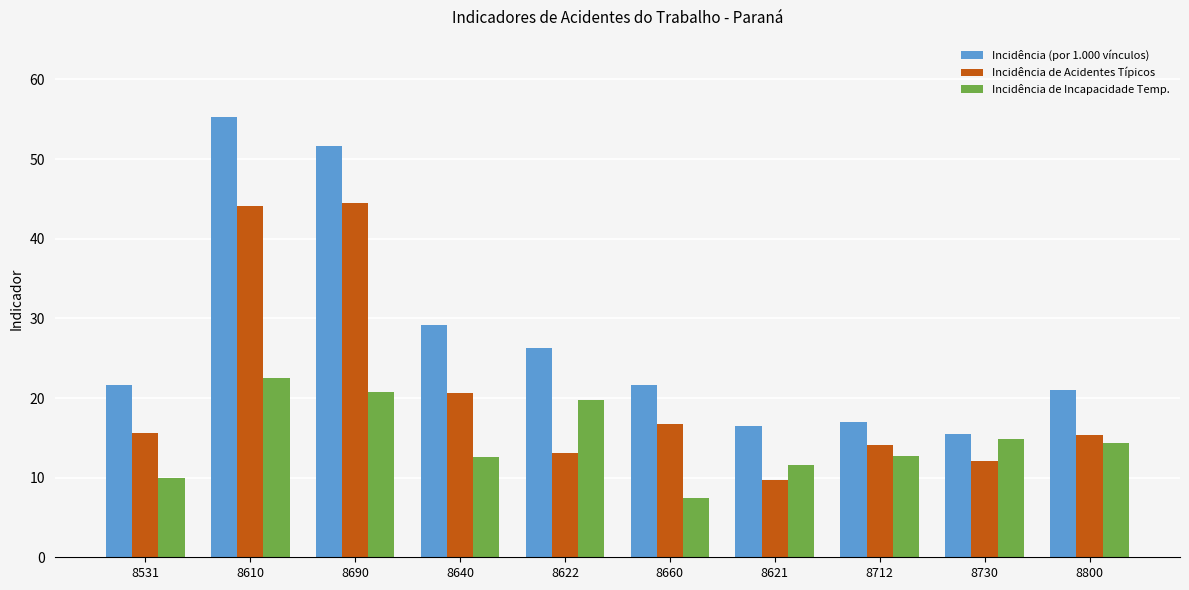

What is the spread (max minus min) of values at 8712?

4.2